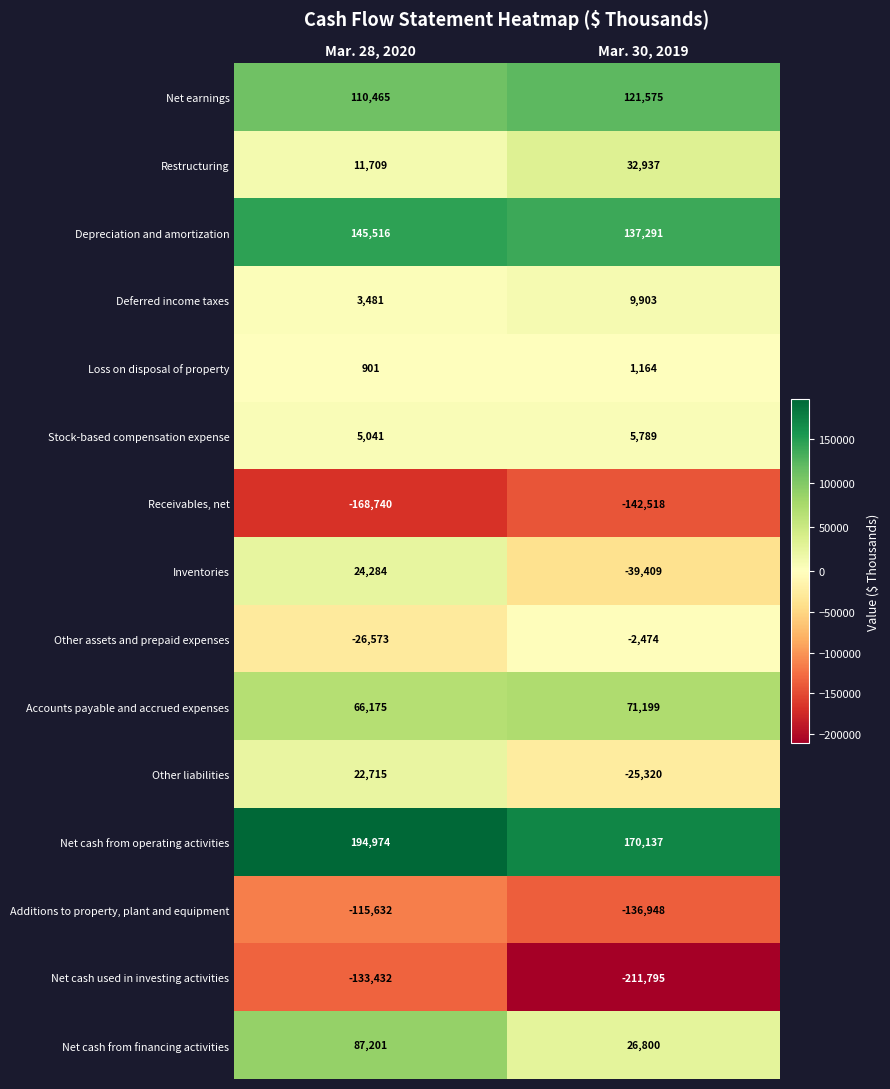

Rank the series at Mar. 30, 2019 from highest to lowest value.

Net cash from operating activities, Depreciation and amortization, Net earnings, Accounts payable and accrued expenses, Restructuring, Net cash from financing activities, Deferred income taxes, Stock-based compensation expense, Loss on disposal of property, Other assets and prepaid expenses, Other liabilities, Inventories, Additions to property, plant and equipment, Receivables, net, Net cash used in investing activities